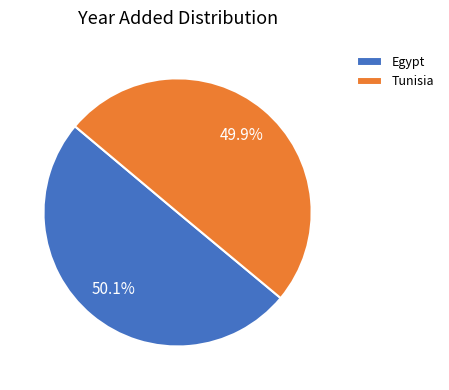

Is there any slice that represents more than half of the pie?

Yes